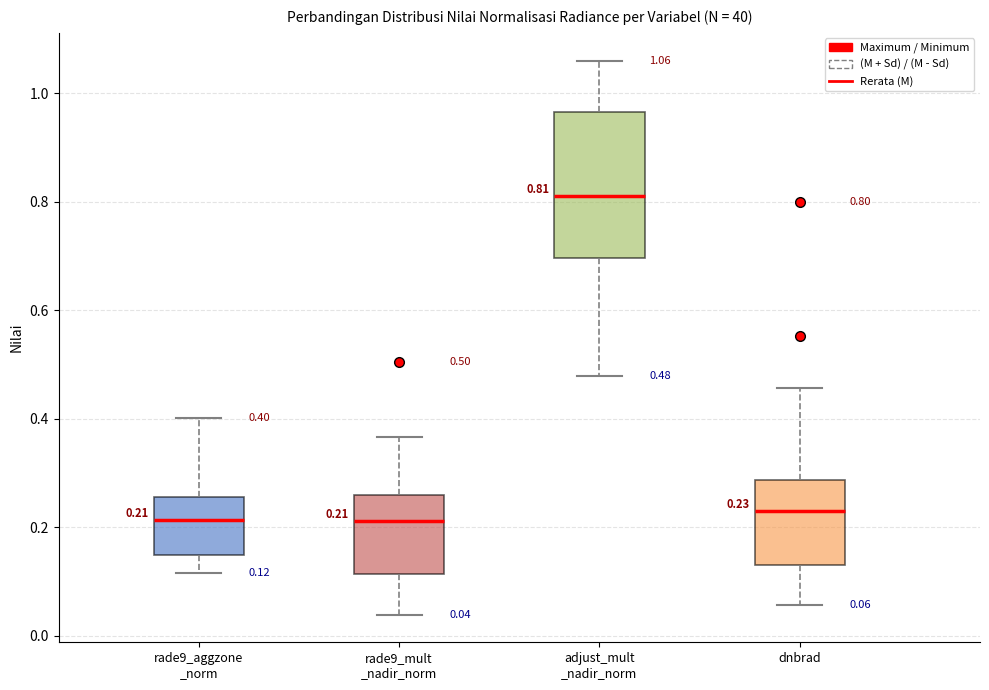

Comparing the boxes themselves (not the whiskers), which one is the tallest?

adjust_mult _nadir_norm